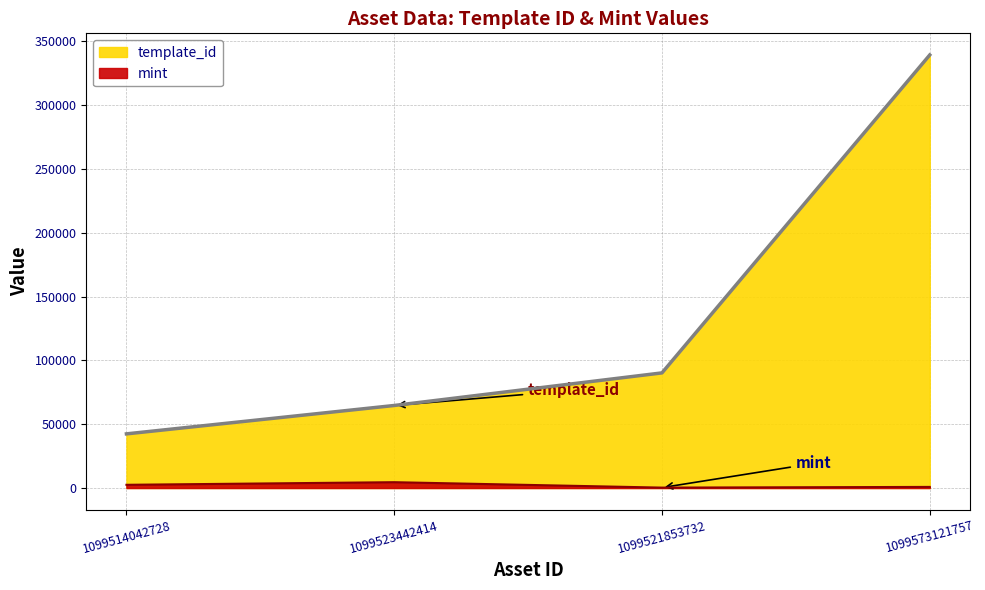

How many series are shown in this chart?

2